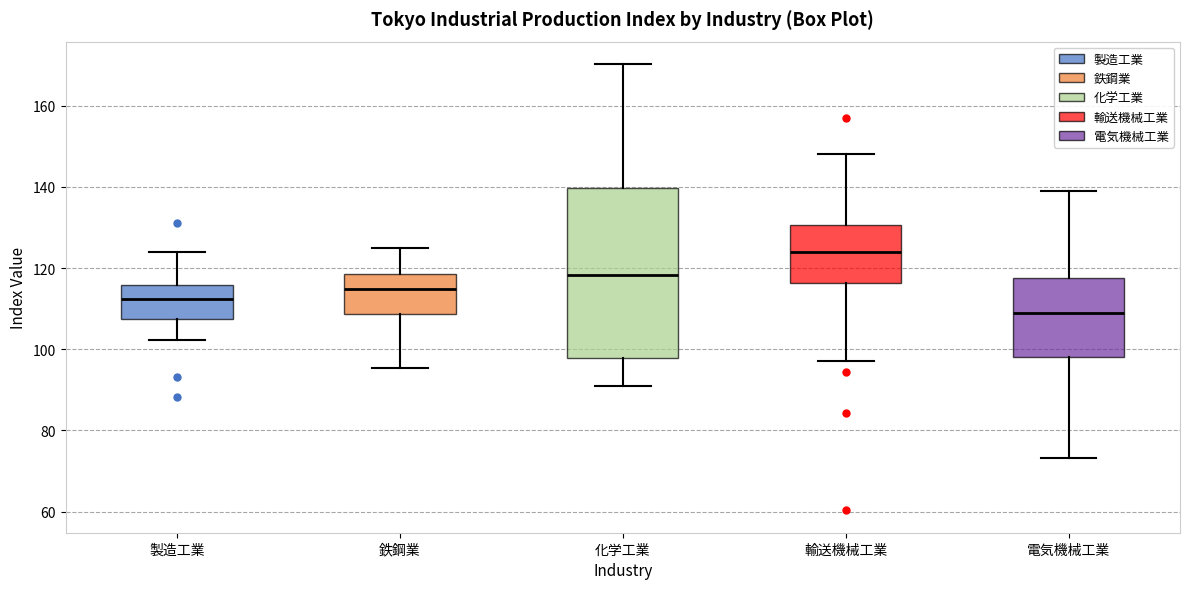

Where is the upper edge of the box for 鉄鋼業 on the y-axis? The values are not printed on the chart, so give them approximately, as read against the axis.

118